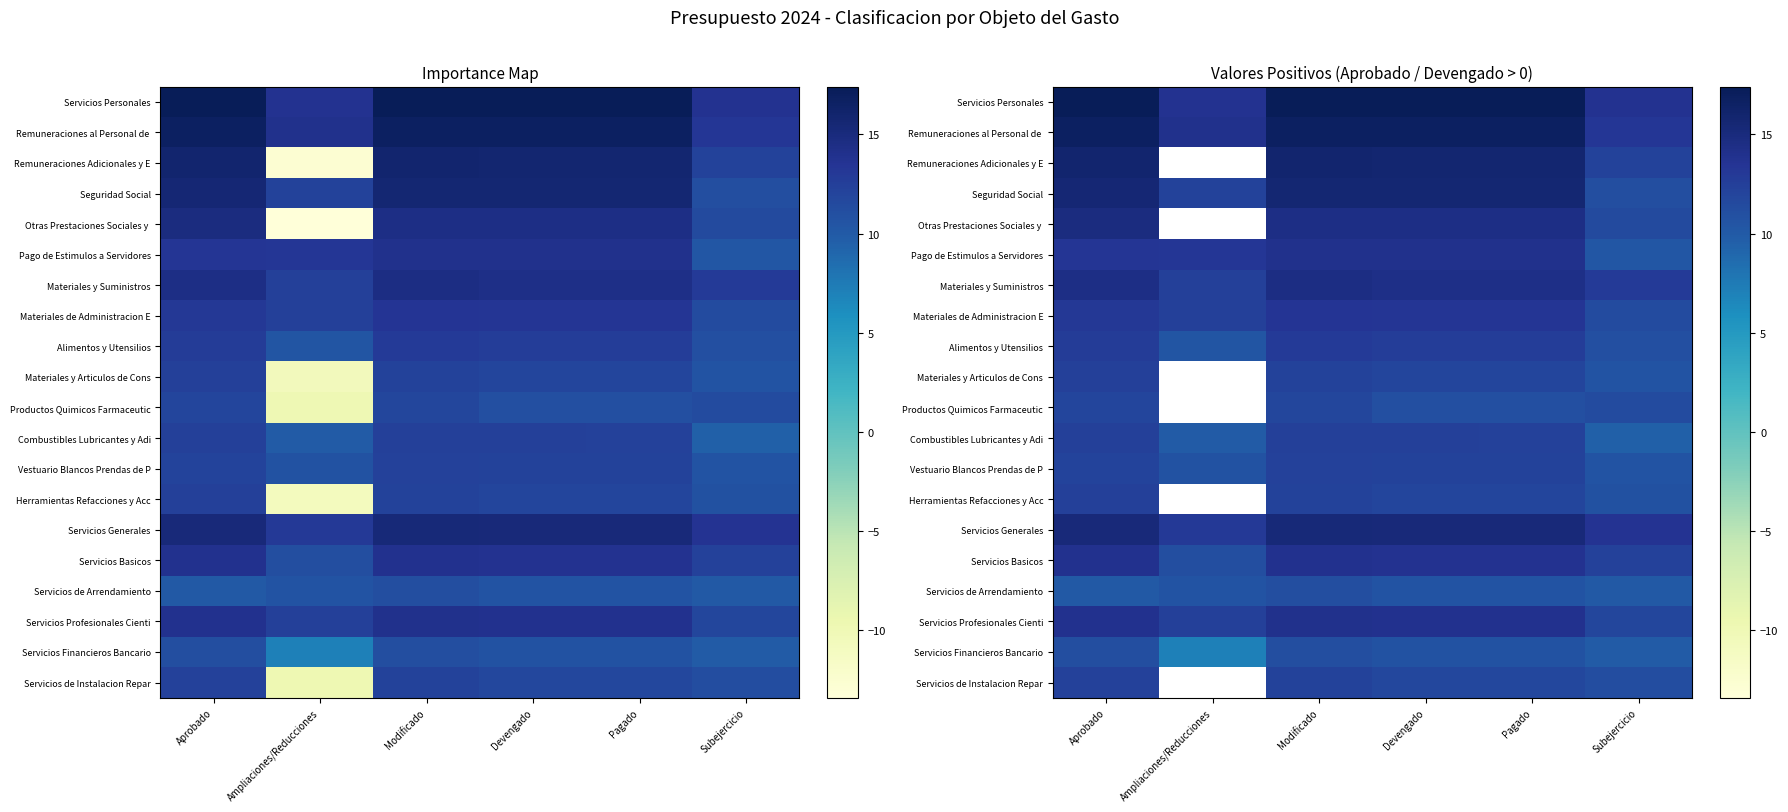

At which label does Servicios Basicos first exceed 13?

Aprobado